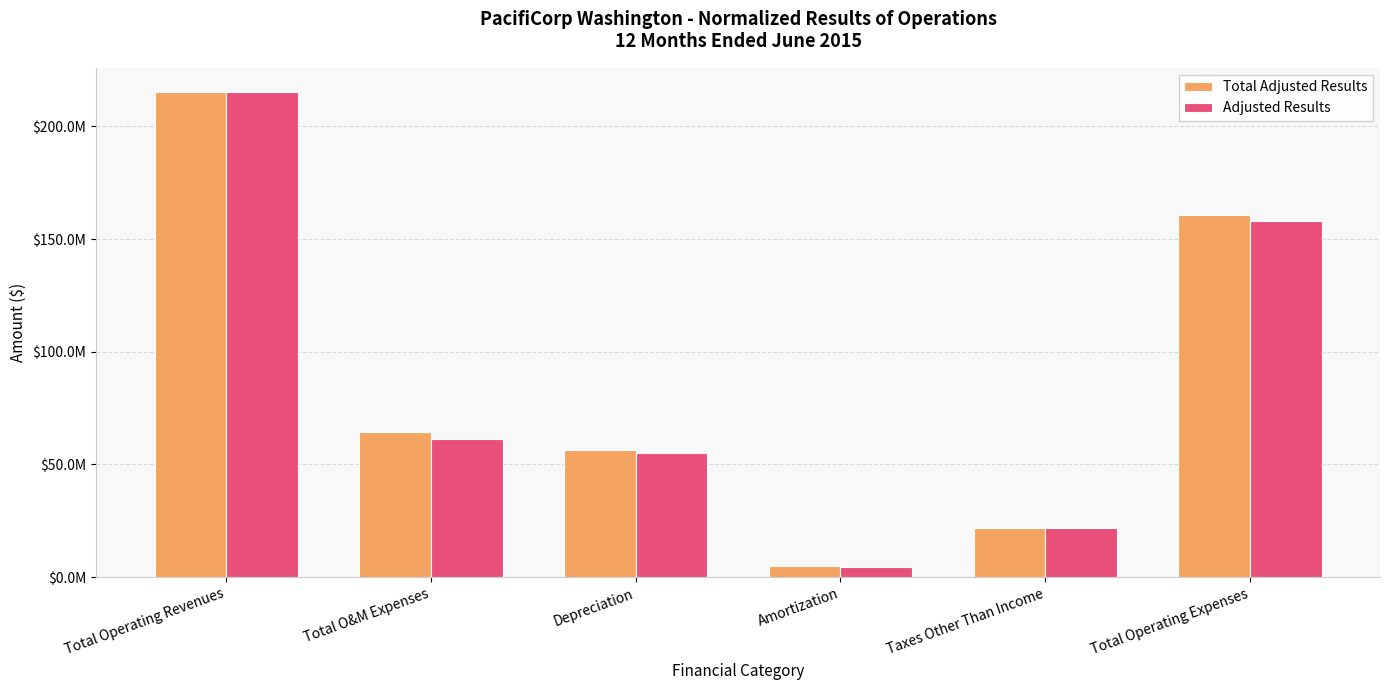

At which category is the sum across all series the highest?

Total Operating Revenues